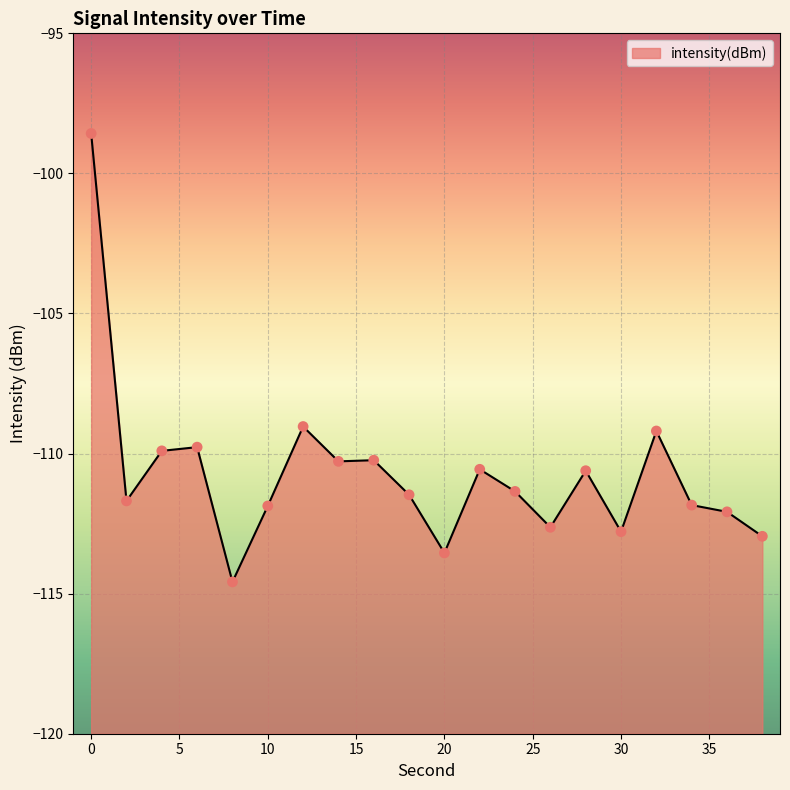

What is the change in value from 2 to 14?

+1.4